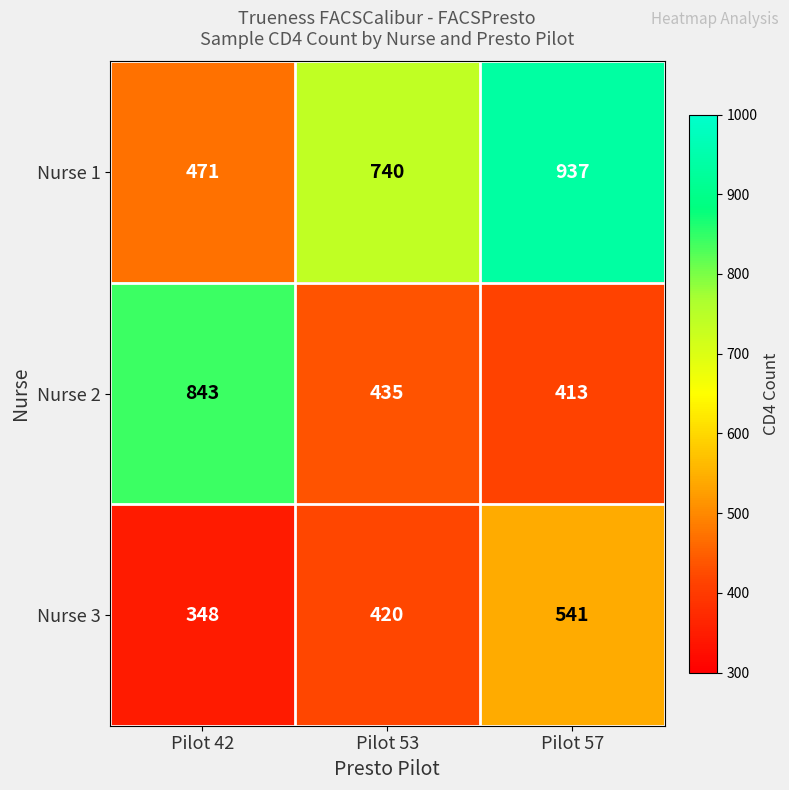

At which label is Nurse 1 closest to 704?

Pilot 53